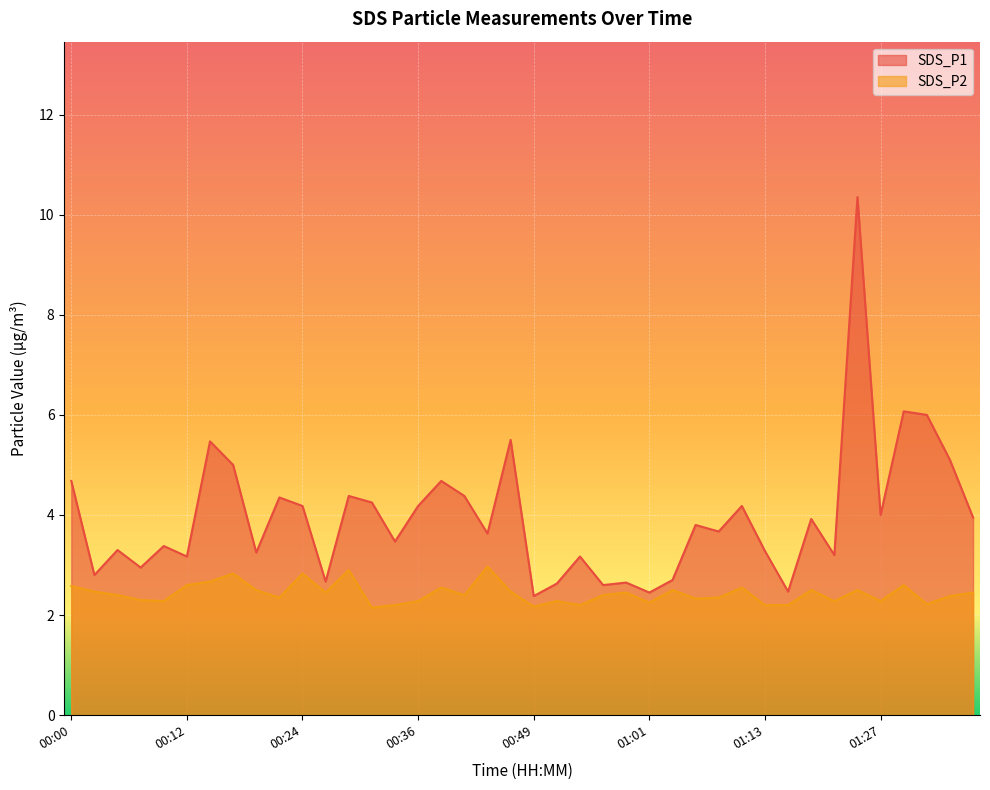

Reading right to left, extract all data points from this chart.

SDS_P1: 01:37=4.0	01:34=5.1	01:32=6.0	01:29=6.1	01:27=4.0	01:24=10.3	01:21=3.2	01:19=3.9	01:16=2.5	01:13=3.3	01:11=4.2	01:08=3.7	01:06=3.8	01:03=2.7	01:01=2.5	00:59=2.6	00:56=2.6	00:54=3.2	00:51=2.6	00:49=2.4	00:46=5.5	00:44=3.6	00:41=4.4	00:39=4.7	00:36=4.2	00:34=3.5	00:31=4.2	00:29=4.4	00:27=2.7	00:24=4.2	00:22=4.3	00:19=3.2	00:17=5.0	00:14=5.5	00:12=3.2	00:10=3.4	00:07=3.0	00:05=3.3	00:02=2.8	00:00=4.7
SDS_P2: 01:37=2.5	01:34=2.4	01:32=2.2	01:29=2.6	01:27=2.3	01:24=2.5	01:21=2.3	01:19=2.5	01:16=2.2	01:13=2.2	01:11=2.5	01:08=2.4	01:06=2.3	01:03=2.5	01:01=2.2	00:59=2.5	00:56=2.4	00:54=2.2	00:51=2.3	00:49=2.2	00:46=2.5	00:44=3.0	00:41=2.4	00:39=2.5	00:36=2.3	00:34=2.2	00:31=2.1	00:29=2.9	00:27=2.5	00:24=2.8	00:22=2.4	00:19=2.5	00:17=2.8	00:14=2.7	00:12=2.6	00:10=2.3	00:07=2.3	00:05=2.4	00:02=2.5	00:00=2.6